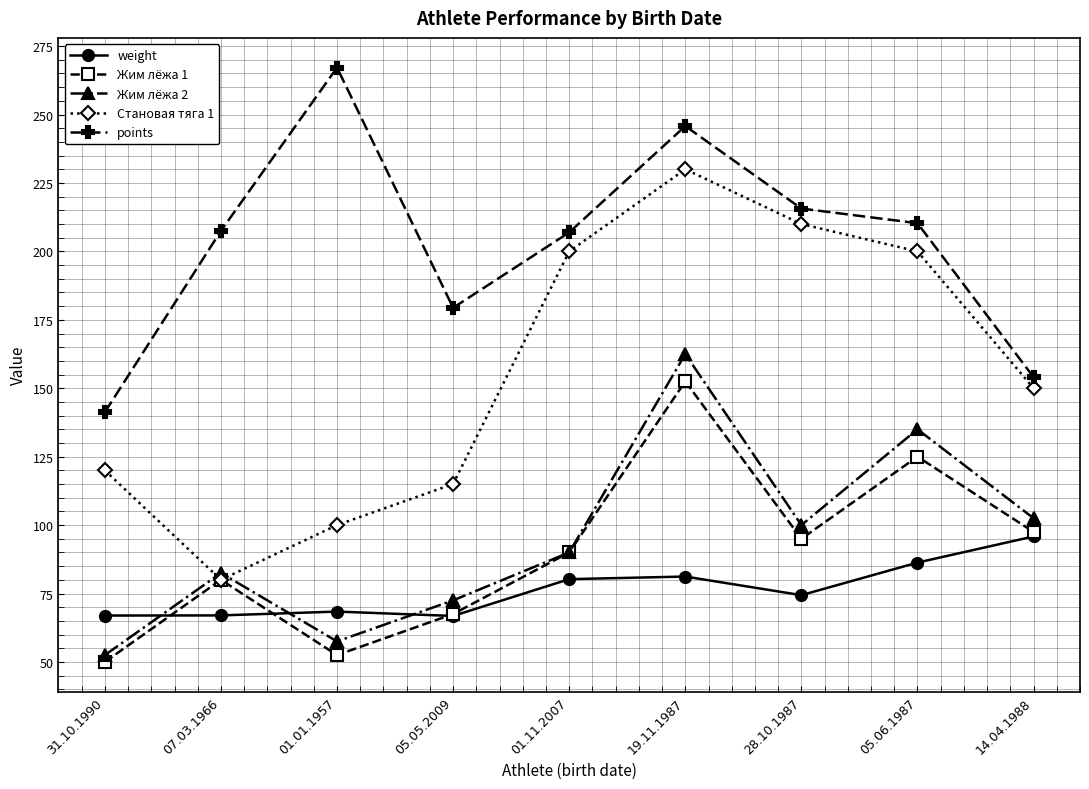

What is the maximum value shown in the chart?

267.2